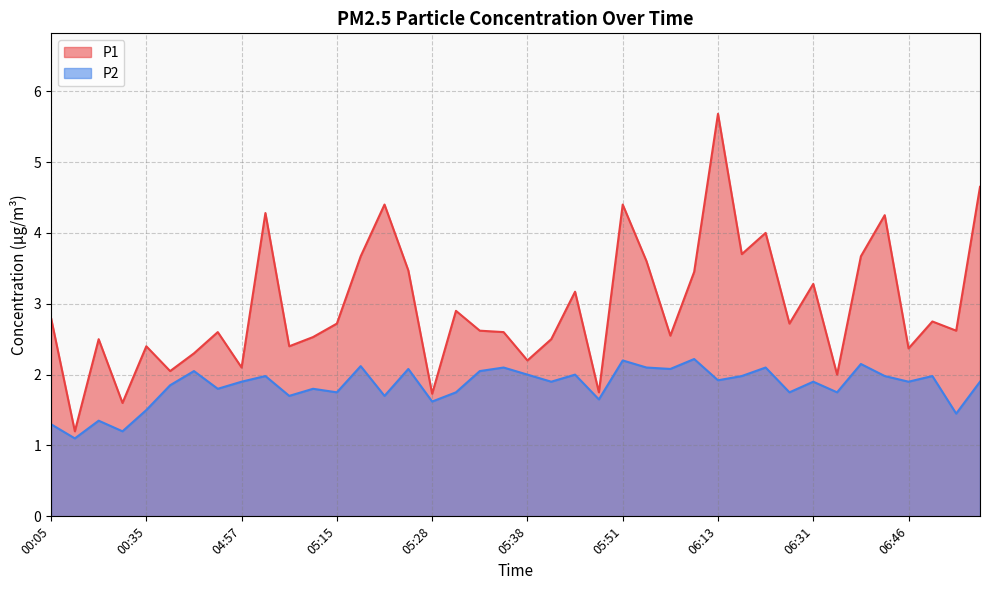

Which series changed the most between 05:05 and 05:38?

P2